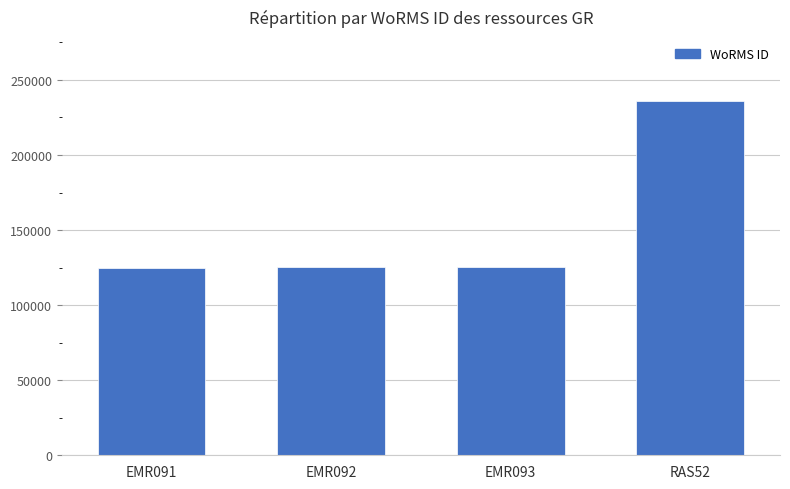

What is the difference between the values at RAS52 and EMR091?

111057